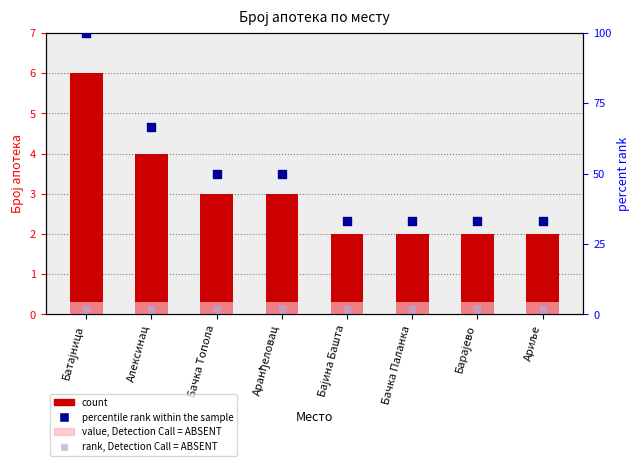

Which series reaches the maximum Y coordinate?

percentile rank within the sample